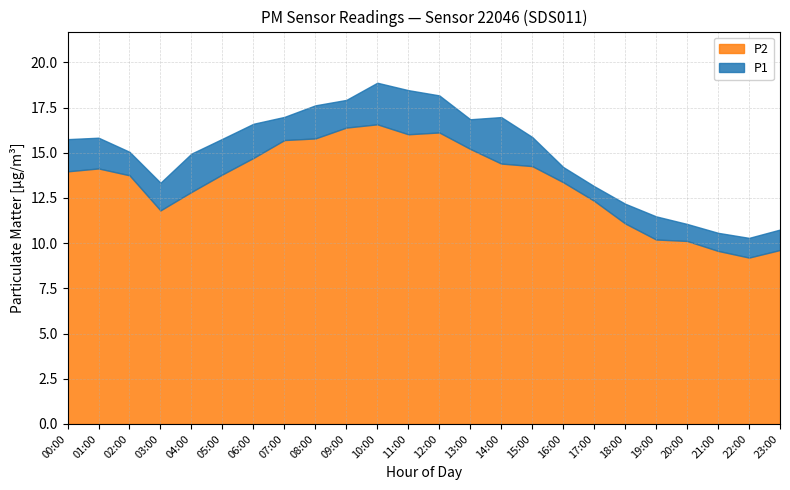

True or false: P1 and P2 cross at least once.

False